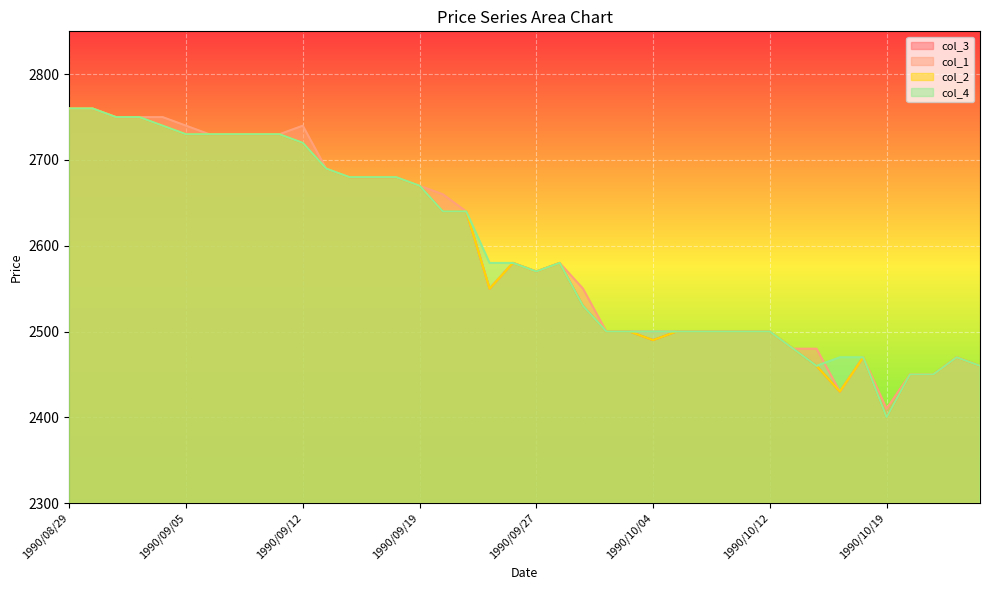

Is it true that col_4 equals 2460 at 1990/10/25?

True